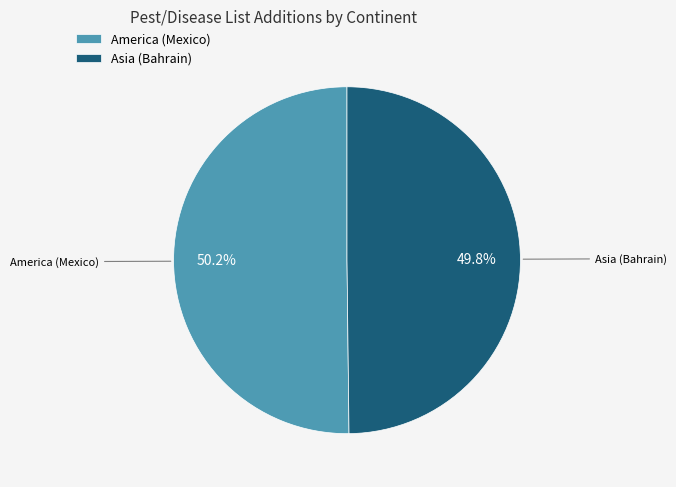

What is the ratio of the value at Asia (Bahrain) to the value at America (Mexico)?

1.0